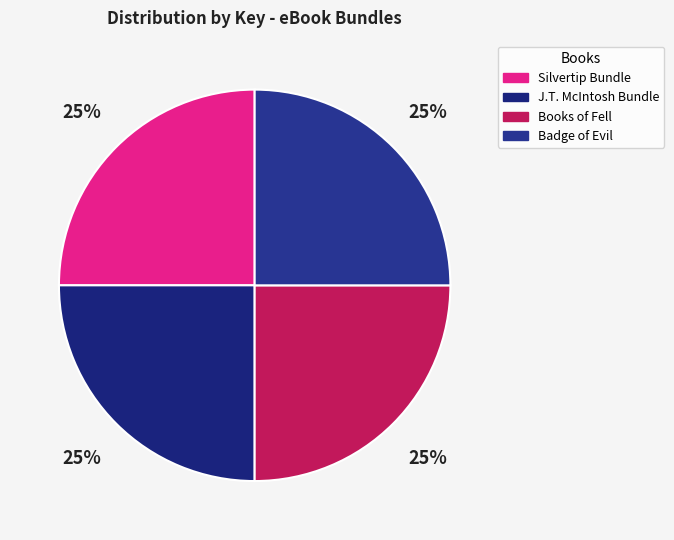

Does Books of Fell account for over 50% of the chart?

No